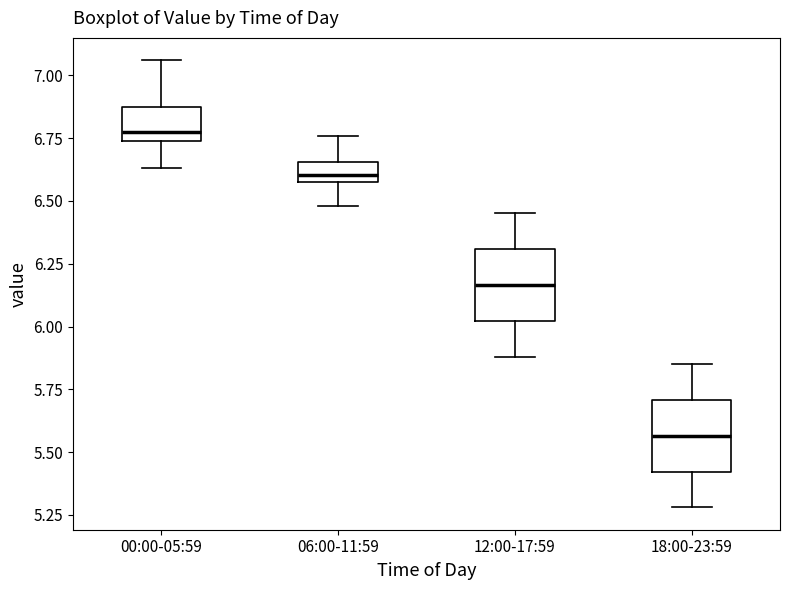

Reading left to right, read every box against the y-axis: the position of its median line, the range the box covers, and the ends of its whiskers. The values are not printed on the chart, so give them approximately, as read against the axis.

00:00-05:59: median 6.80, box 6.75 to 6.90, whiskers 6.65 to 7.05
06:00-11:59: median 6.60 (inside the box), box 6.60 to 6.65, whiskers 6.50 to 6.75
12:00-17:59: median 6.15, box 6.00 to 6.30, whiskers 5.90 to 6.45
18:00-23:59: median 5.55, box 5.40 to 5.70, whiskers 5.30 to 5.85